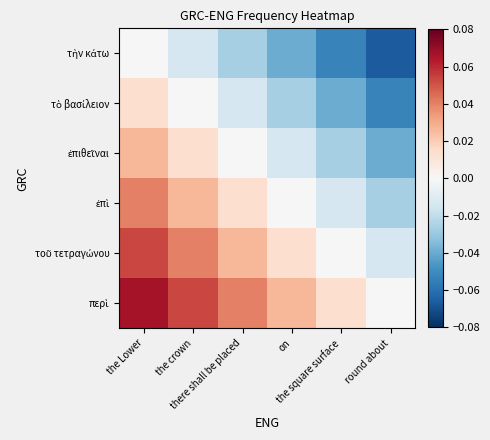

How many categories are shown in the chart?

6